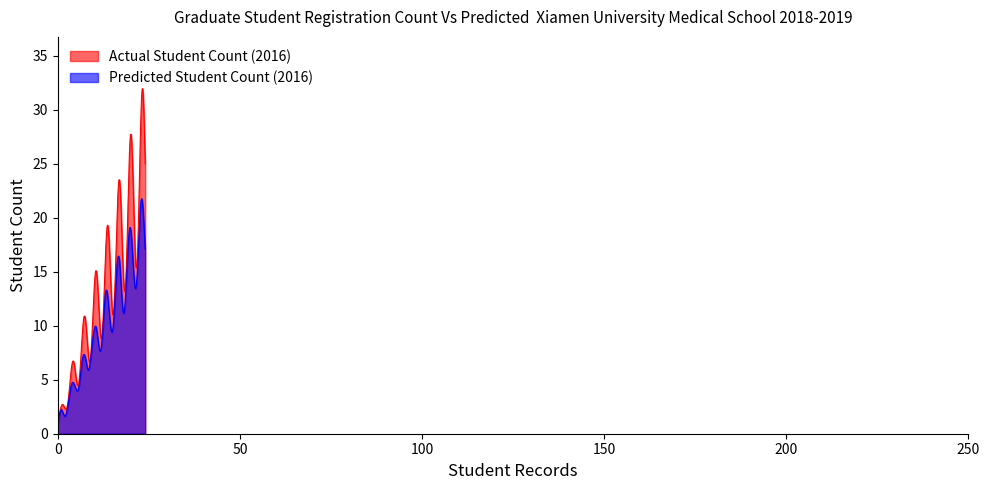

Which series has the largest total across all categories?

Actual Student Count (2016)